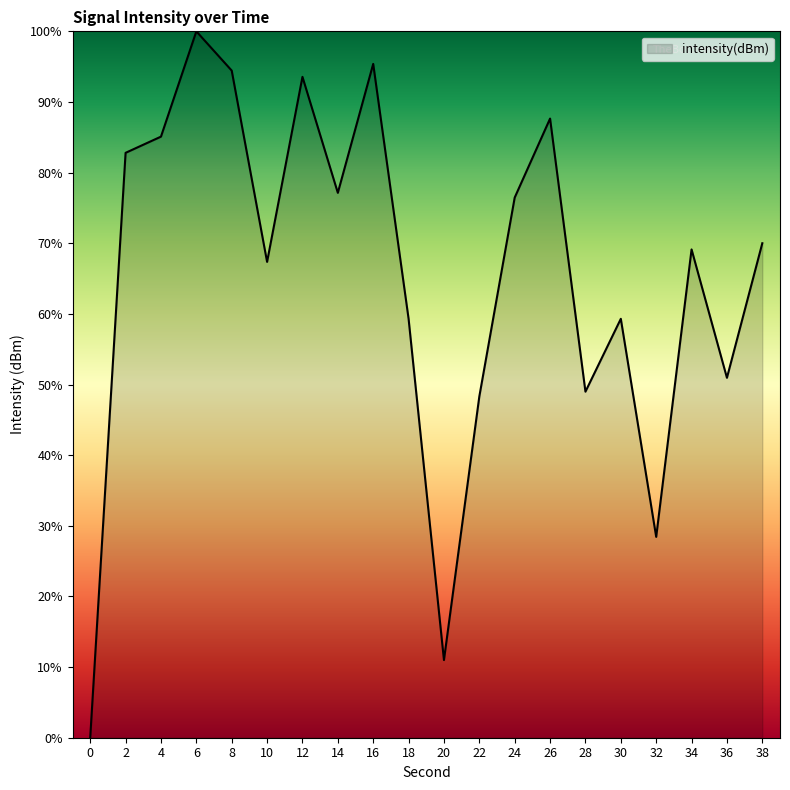

Reading left to right, extract all data points from this chart.

0=0.0	2=82.8	4=85.1	6=100.0	8=94.4	10=67.4	12=93.6	14=77.1	16=95.4	18=59.3	20=11.0	22=48.3	24=76.5	26=87.6	28=49.0	30=59.3	32=28.4	34=69.1	36=51.0	38=70.0